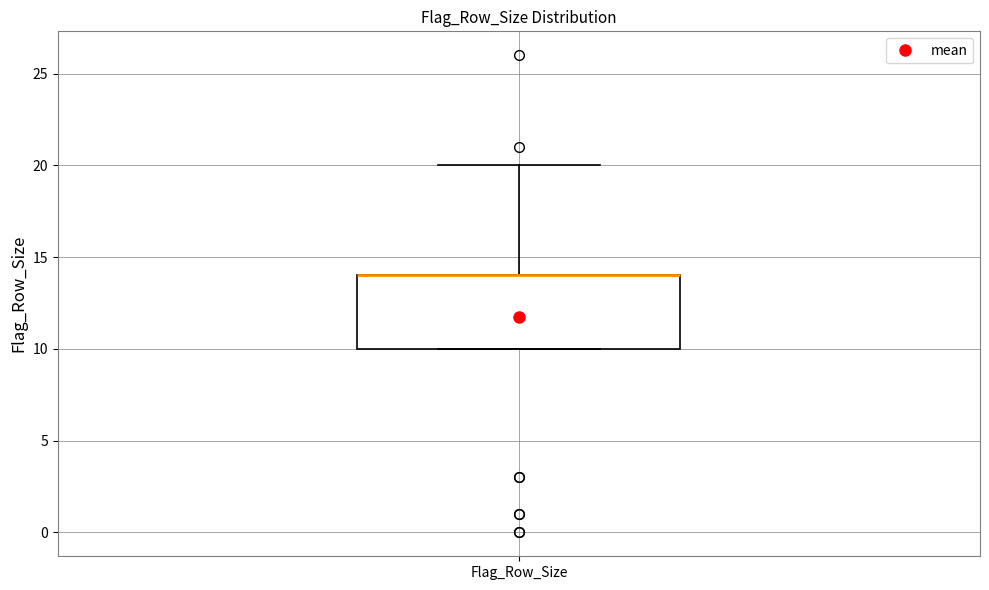

Transcribe this box plot: give where the median line is, the range the box spans, and where the two whiskers end, as read against the y-axis. The values are not printed on the chart, so give them approximately, as read against the axis.

median 14 (drawn on the box's upper edge), box 10 to 14, whiskers 10 to 20